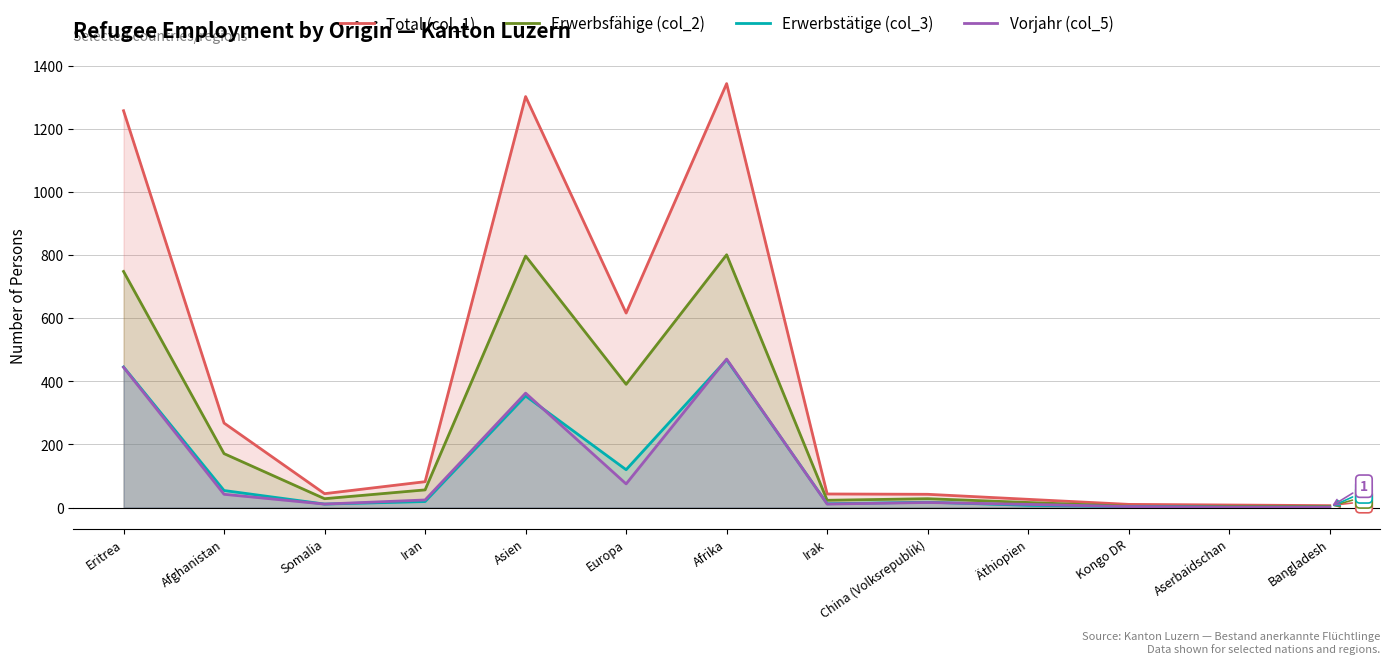

What is the label of the 5th point from the left?

Asien